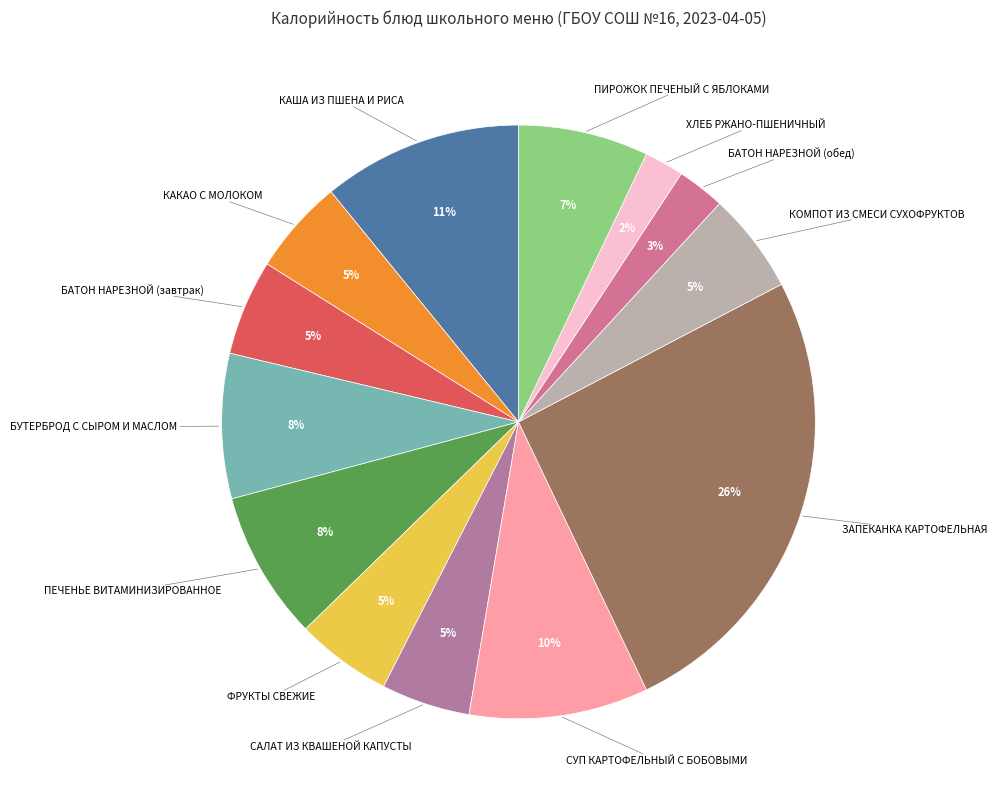

Do ПИРОЖОК ПЕЧЕНЫЙ С ЯБЛОКАМИ and ФРУКТЫ СВЕЖИЕ together represent more than half of the pie?

No